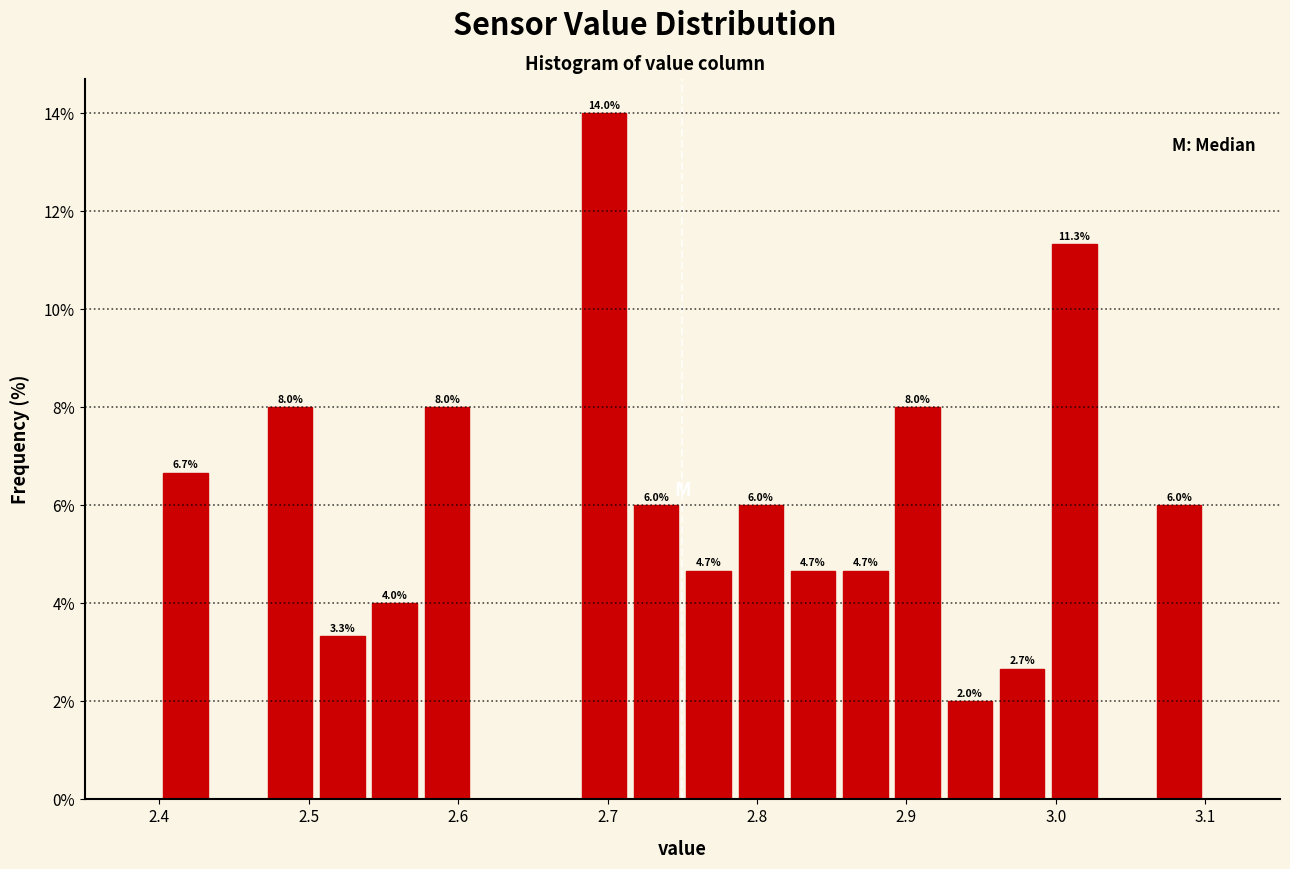

Read against the x-axis, roughly where is the centre of the tallest bar?

2.70